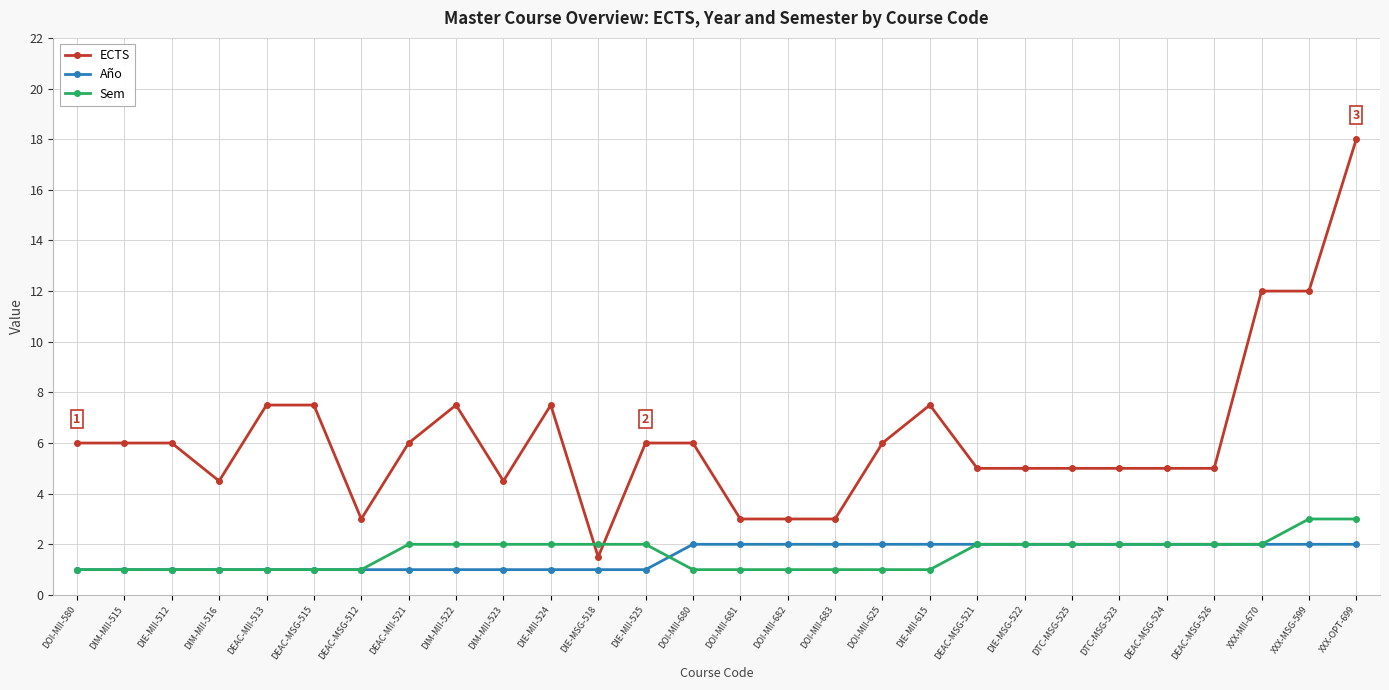

Is it true that ECTS equals 4.9 at XXX-OPT-699?

False